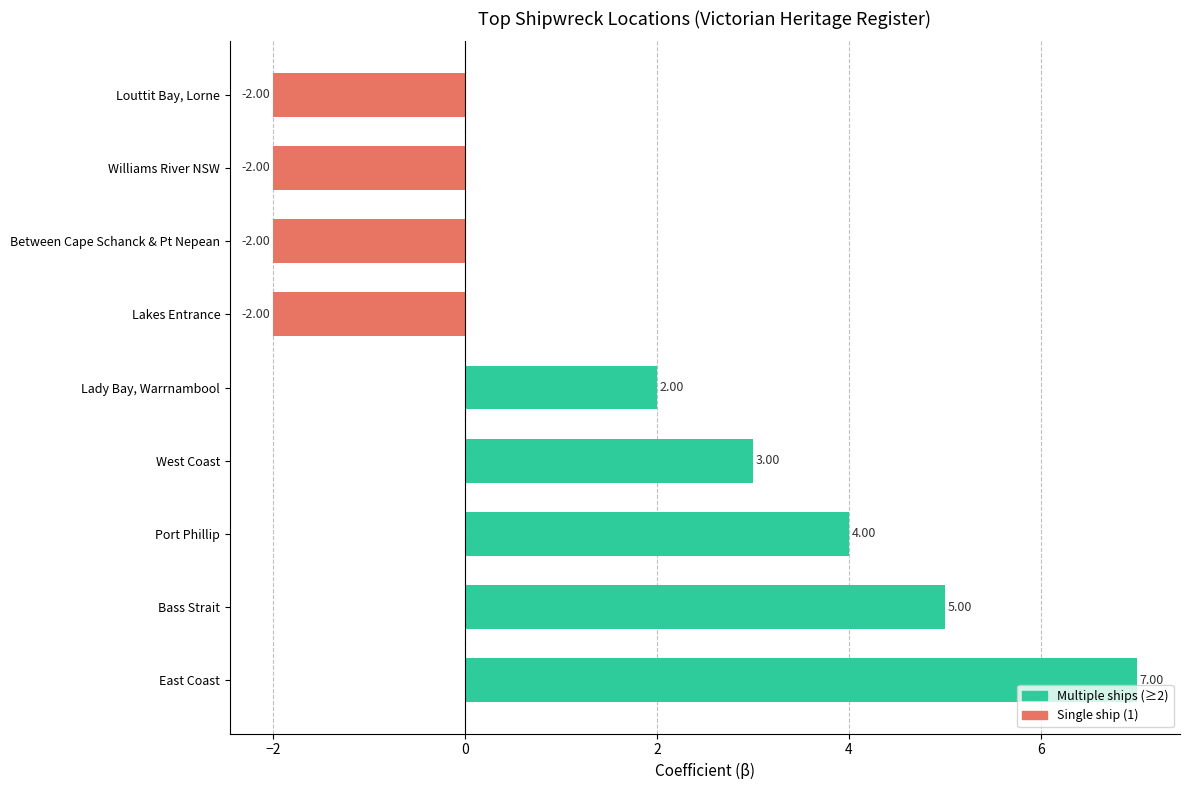

Which category has the highest value across all series?

East Coast